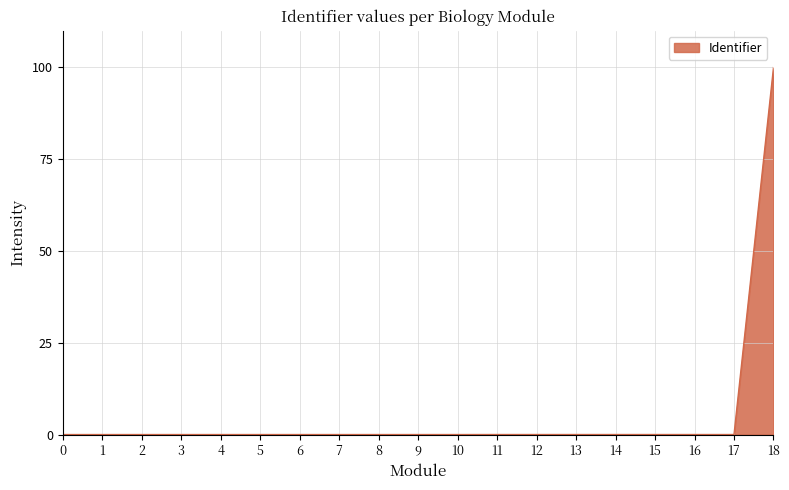

The value at 0 is 57.2. True or false?

False